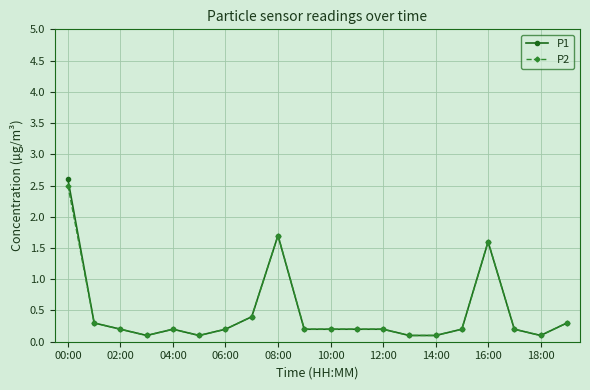

What is the value of the P2 point at the 9th from the left?

1.7